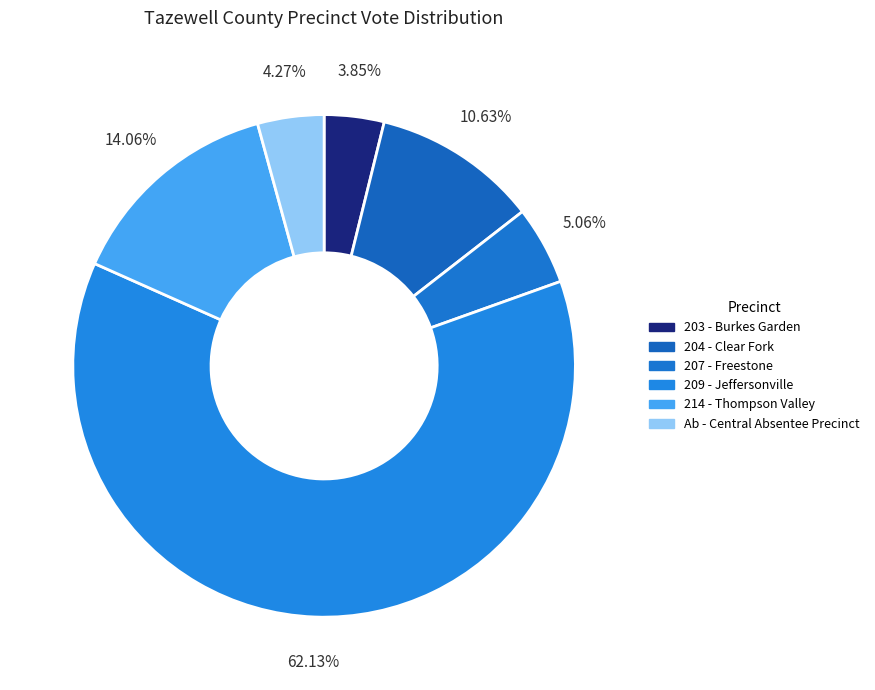

What is the largest slice in the pie chart?

209 - Jeffersonville